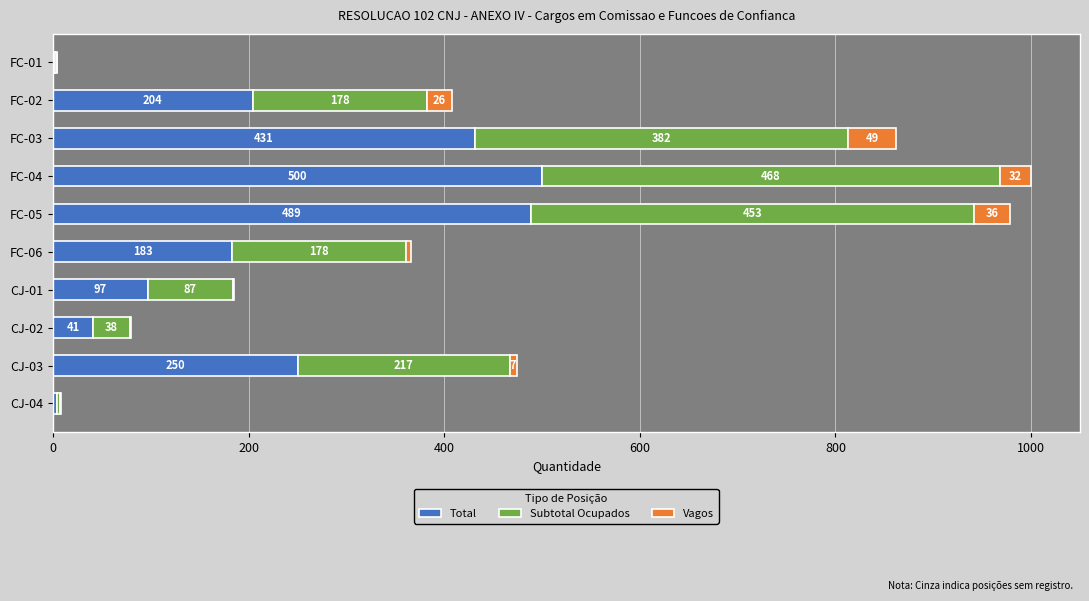

The Total series shows 85 at FC-06. True or false?

False